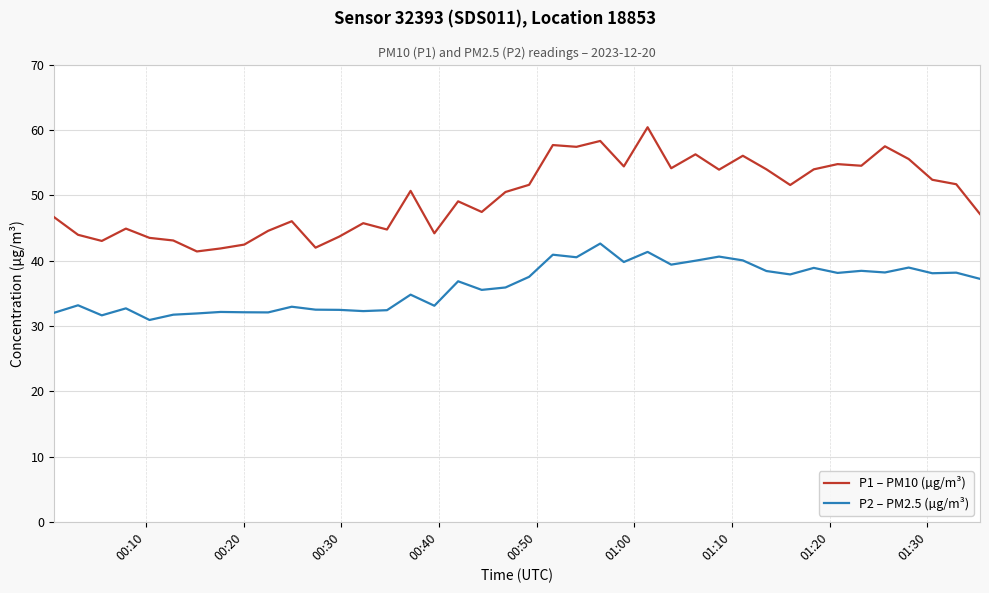

Which series has the largest total across all categories?

P1 – PM10 (µg/m³)